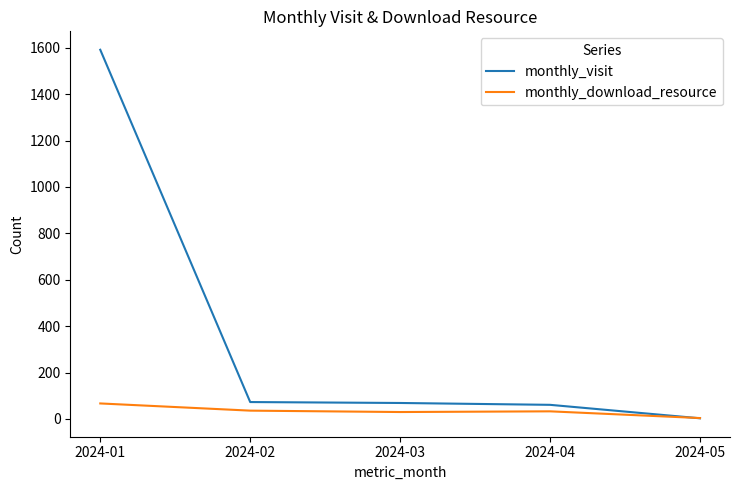

In monthly_download_resource, how many points are lower than both neighbors (excluding endpoints)?

1